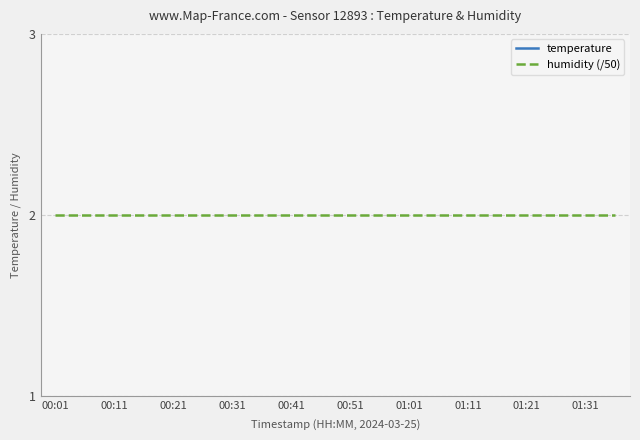

True or false: temperature and humidity (/50) intersect in this chart.

False